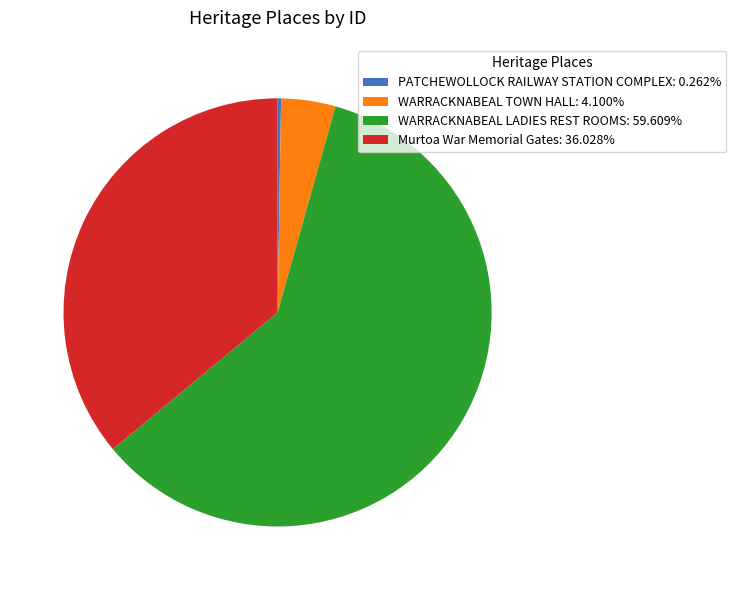

Which slice is the largest?

WARRACKNABEAL LADIES REST ROOMS